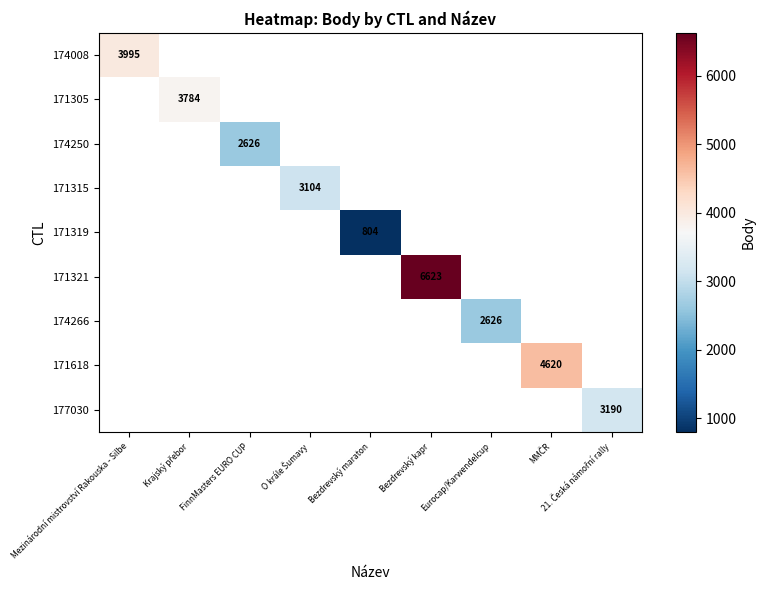

At how many categories does at least one series exceed 5105?

1